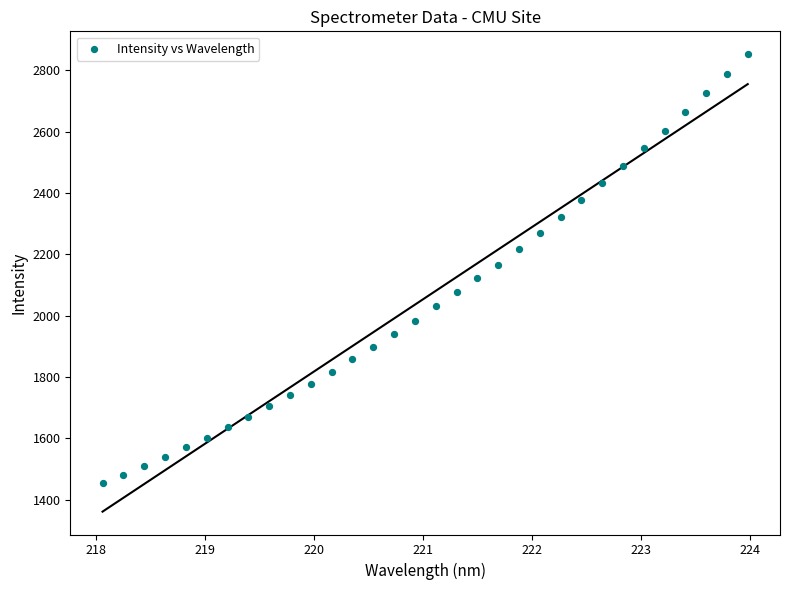

What is the range of X values (max minus min)?

5.9